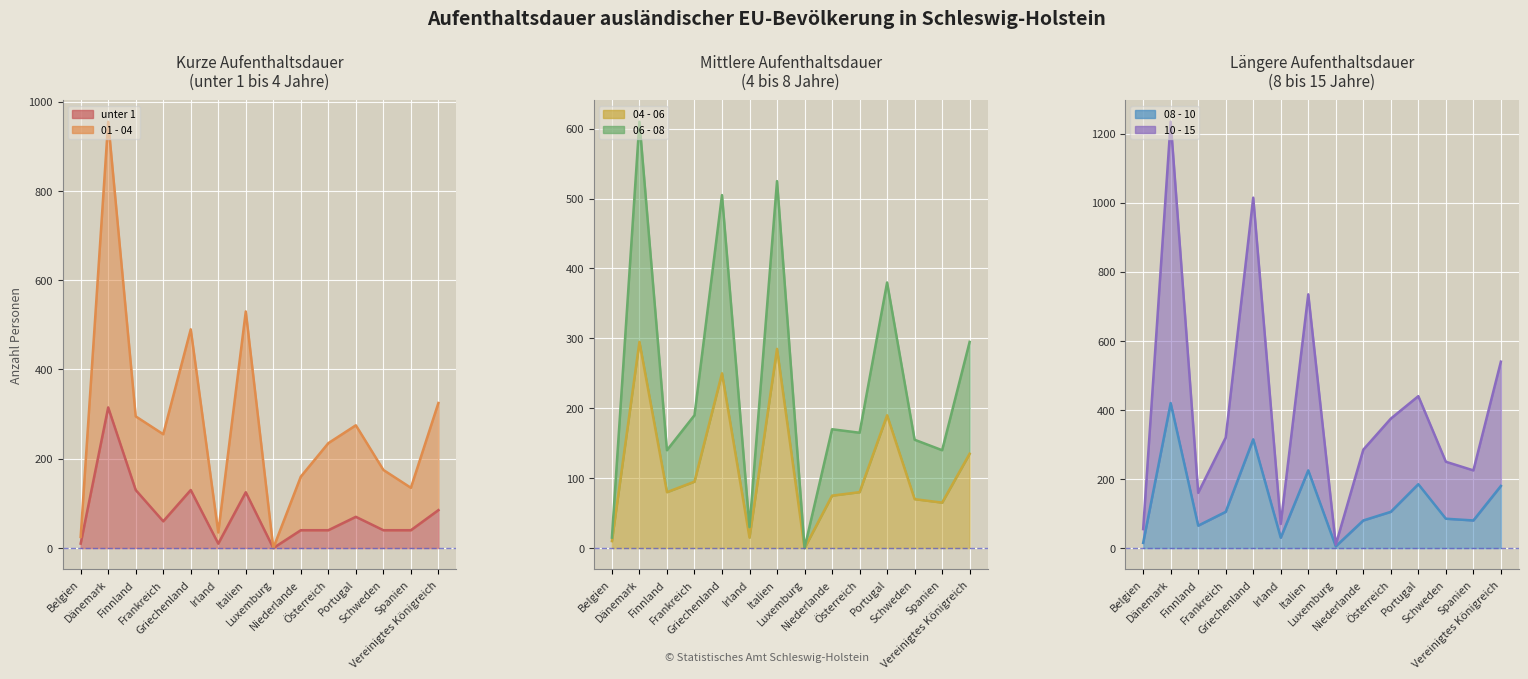

The value of 08 - 10 at Finnland is 109. True or false?

False